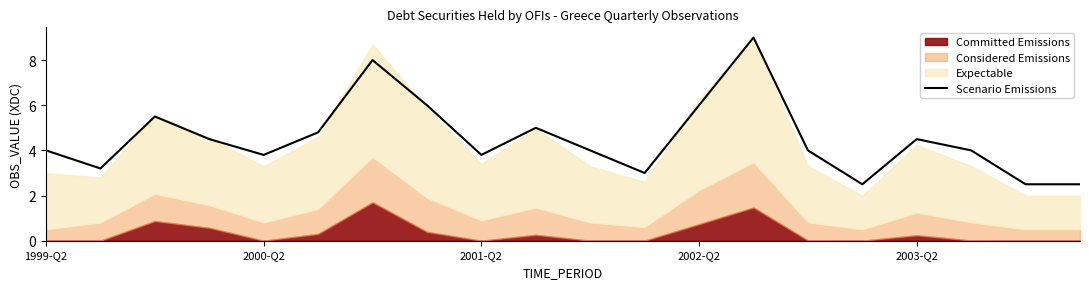

How many values are below 4?

7